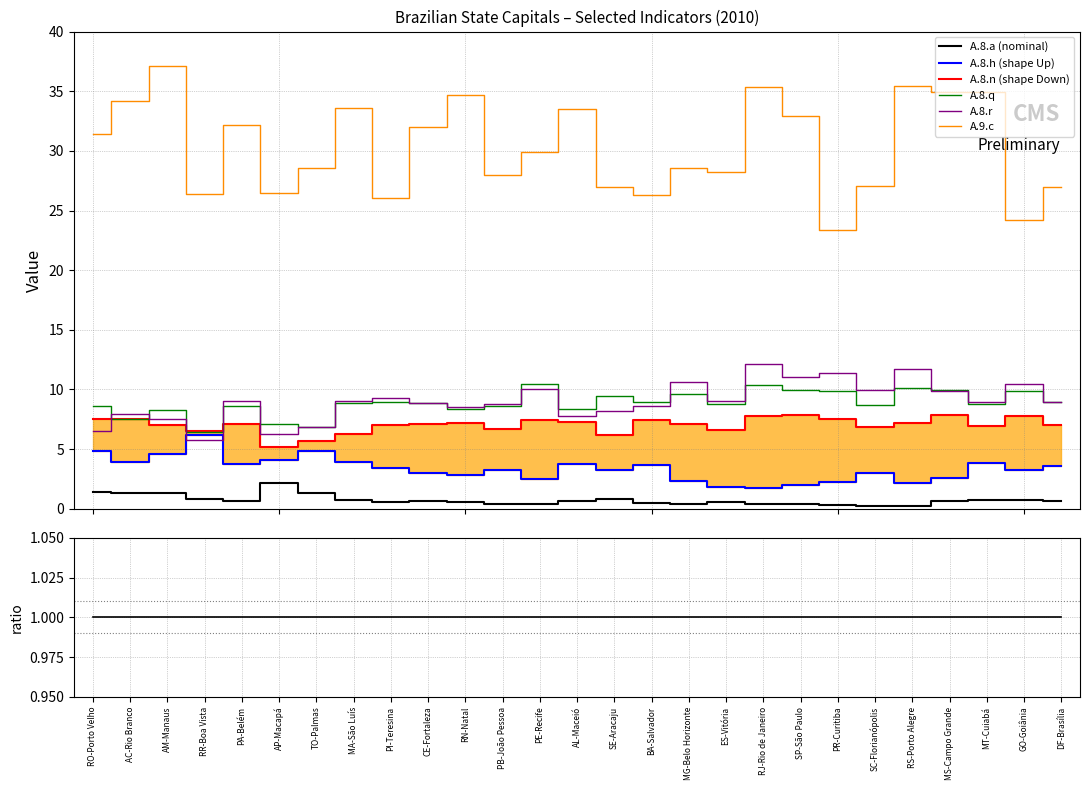

True or false: A.8.r has more than 1 interior local peaks.

True